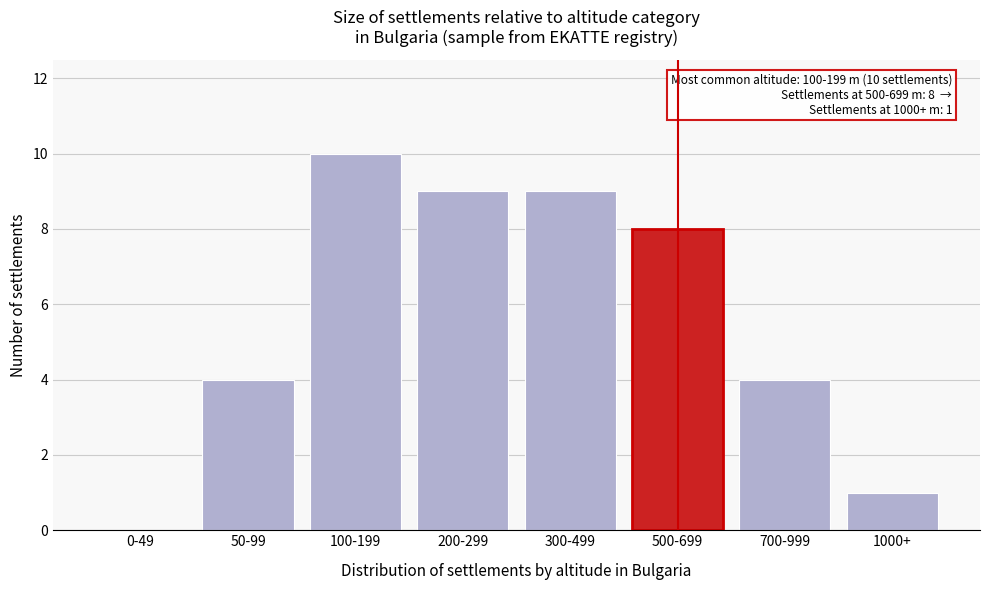

Reading left to right, what are all the values shown in this chart?

0-49=0	50-99=4	100-199=10	200-299=9	300-499=9	500-699=8	700-999=4	1000+=1